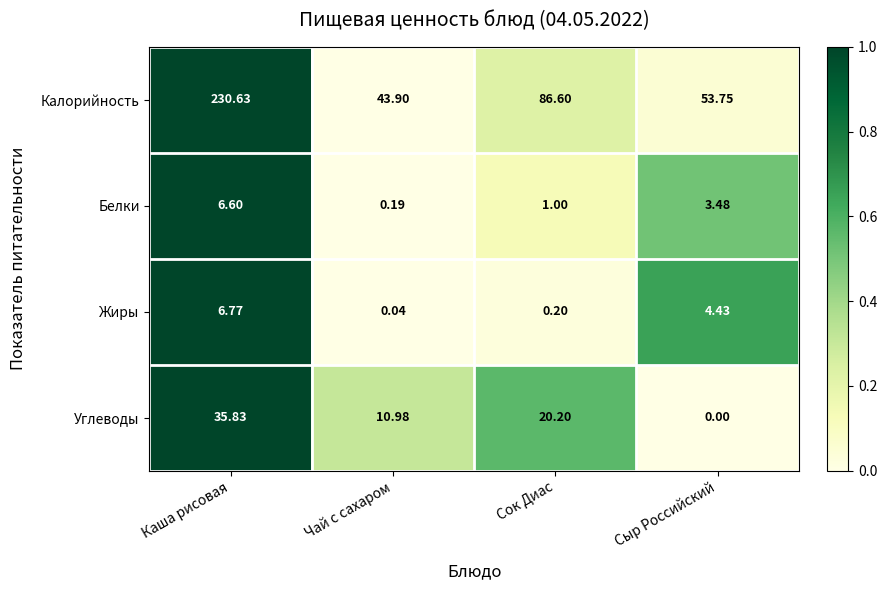

At which label does Калорийность first exceed 86?

Каша рисовая